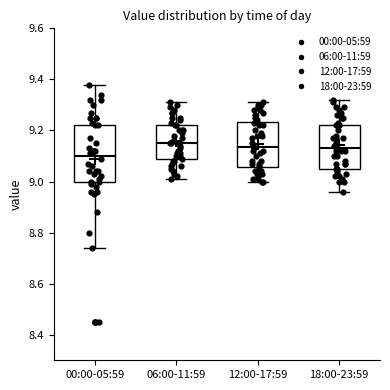

Reading left to right, read every box against the y-axis: the position of its median line, the range the box covers, and the ends of its whiskers. The values are not printed on the chart, so give them approximately, as read against the axis.

00:00-05:59: median 9.10, box 9.00 to 9.22, whiskers 8.74 to 9.38
06:00-11:59: median 9.16, box 9.08 to 9.22, whiskers 9.02 to 9.32
12:00-17:59: median 9.14, box 9.06 to 9.24, whiskers 9.00 to 9.32
18:00-23:59: median 9.14, box 9.06 to 9.22, whiskers 8.96 to 9.32